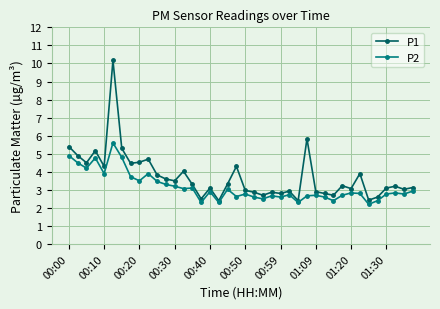

How many data points does each series have?

40